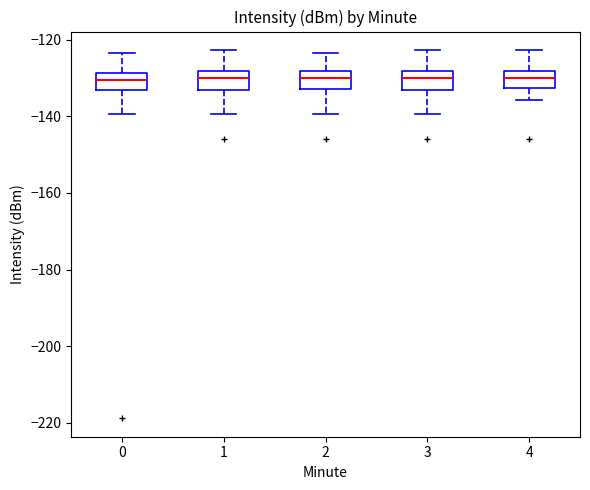

Reading left to right, transcribe this box plot: for each box, give where its median line is, the range the box spans, and where its two whiskers end, as read against the y-axis. The values are not printed on the chart, so give them approximately, as read against the axis.

0: median -130, box -134 to -128, whiskers -140 to -124
1: median -130, box -134 to -128, whiskers -140 to -122
2: median -130, box -132 to -128, whiskers -140 to -124
3: median -130, box -134 to -128, whiskers -140 to -122
4: median -130, box -132 to -128, whiskers -136 to -122